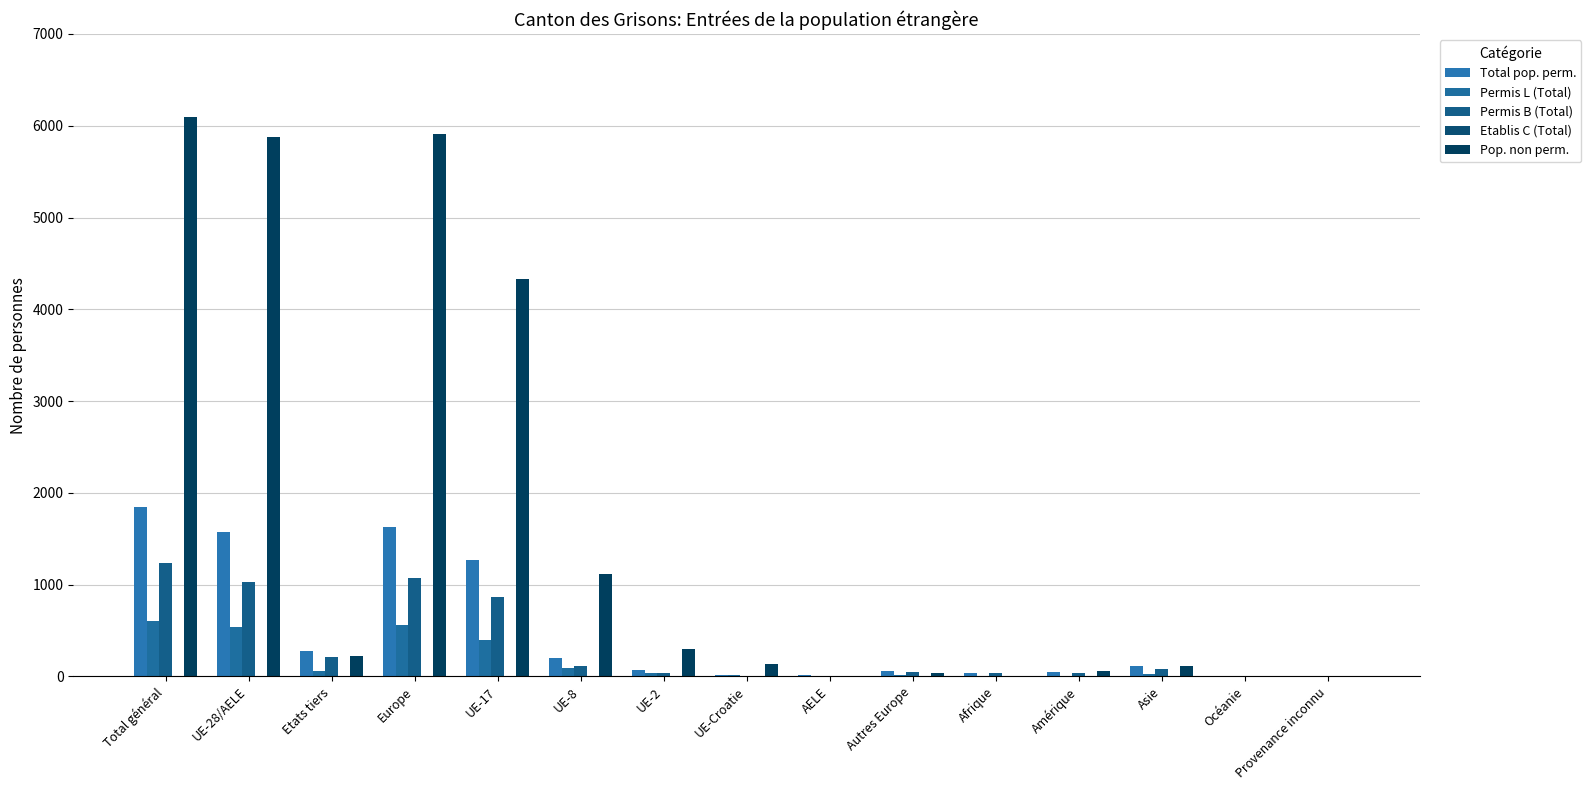

What is the total value across all series at Provenance inconnu?

10